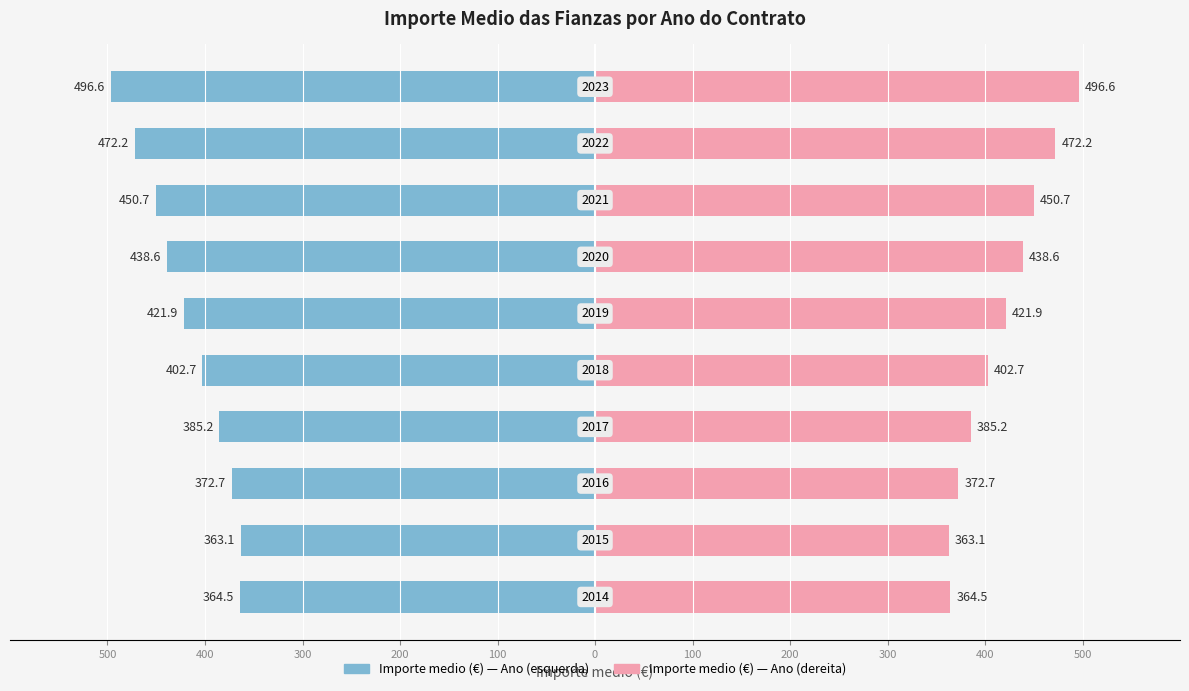

How many groups of bars are there?

10